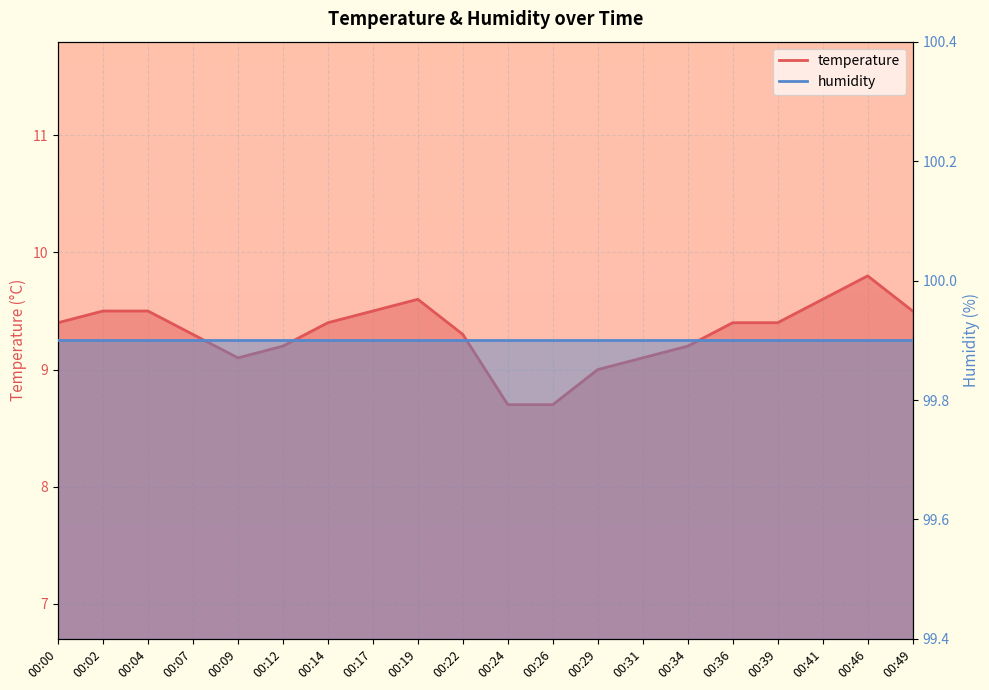

Reading left to right, list all the values displayed in this chart.

00:00=9.4	00:02=9.5	00:04=9.5	00:07=9.3	00:09=9.1	00:12=9.2	00:14=9.4	00:17=9.5	00:19=9.6	00:22=9.3	00:24=8.7	00:26=8.7	00:29=9.0	00:31=9.1	00:34=9.2	00:36=9.4	00:39=9.4	00:41=9.6	00:46=9.8	00:49=9.5